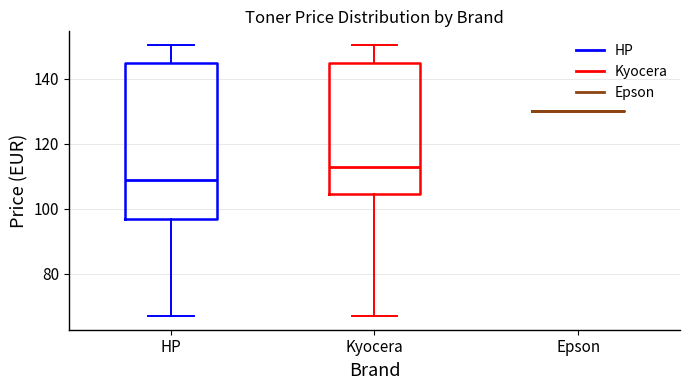

Reading left to right, transcribe this box plot: for each box, give where its median line is, the range the box spans, and where its two whiskers end, as read against the y-axis. The values are not printed on the chart, so give them approximately, as read against the axis.

HP: median 108, box 96 to 144, whiskers 66 to 150
Kyocera: median 112, box 104 to 144, whiskers 66 to 150
Epson: box collapsed to a line at 130, whiskers 130 to 130